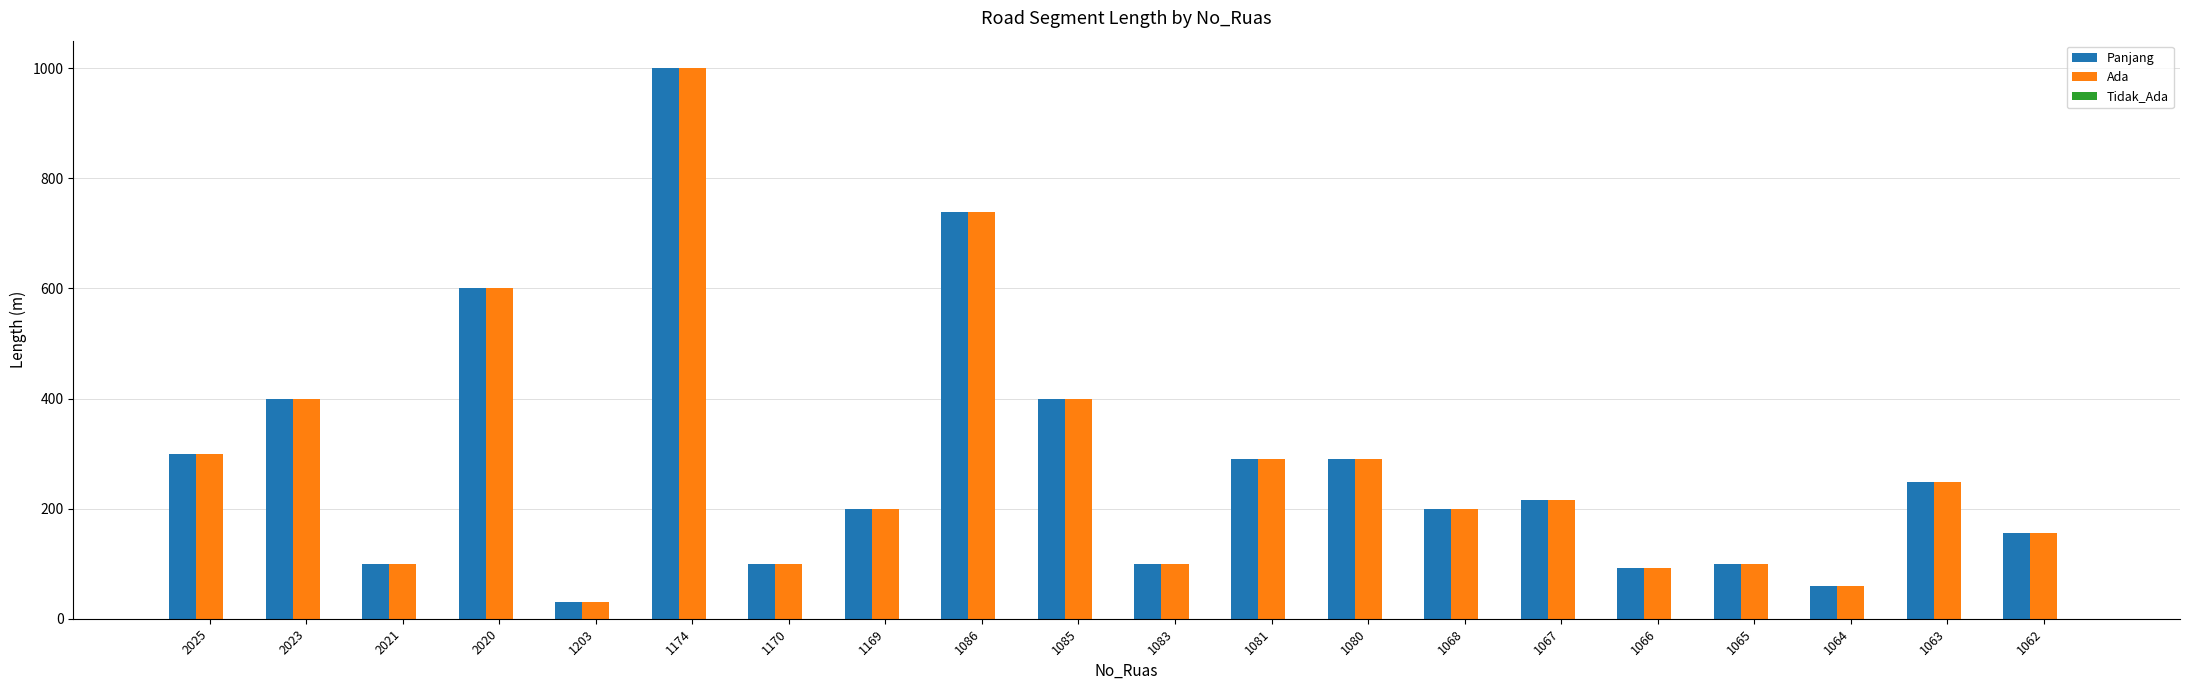

Are the bars grouped side by side (vs. stacked)?

Yes